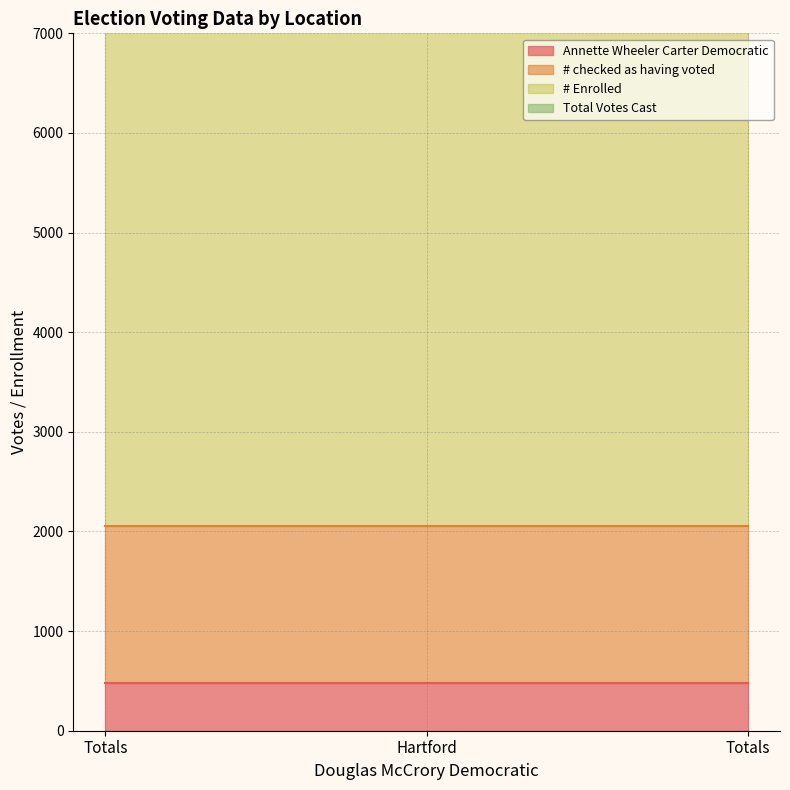

The Annette Wheeler Carter Democratic series shows 754 at Totals. True or false?

False